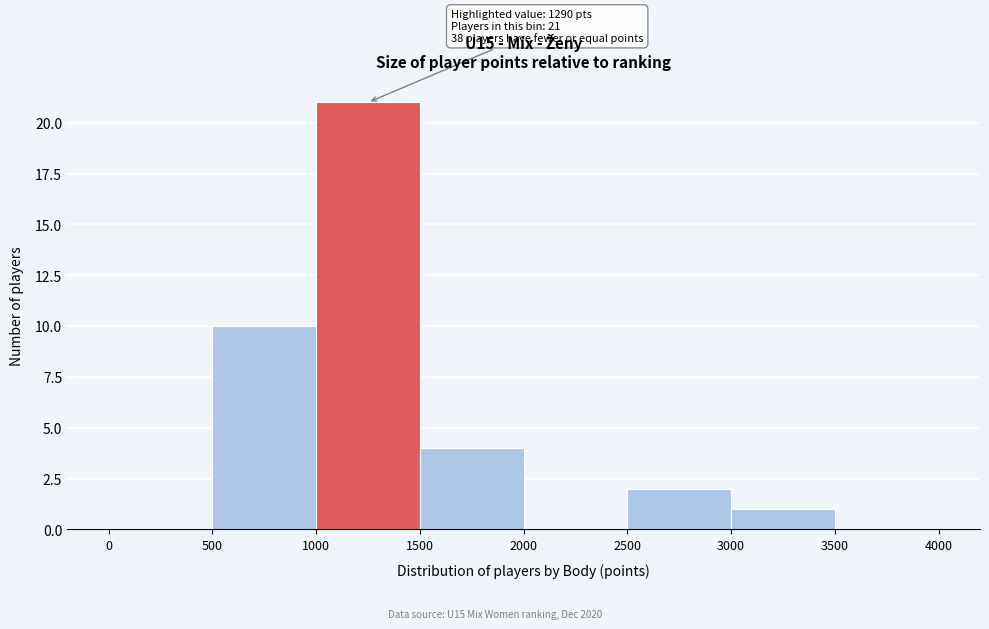

Over which range of the x-axis is the bar tallest?

1000 to 1500